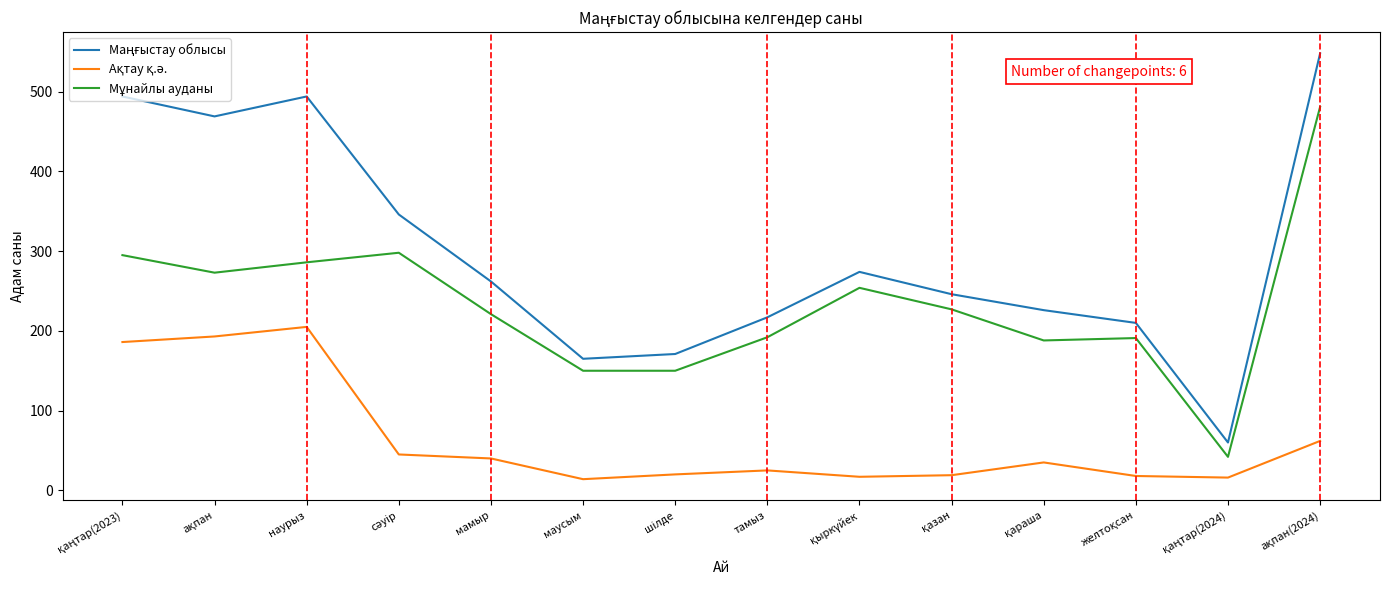

What is the maximum value shown in the chart?

548